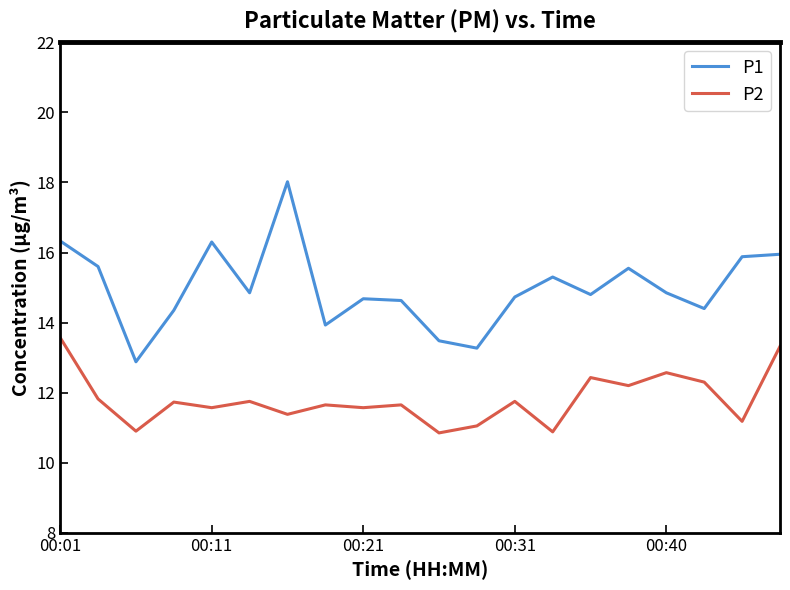

True or false: P1 and P2 intersect in this chart.

False